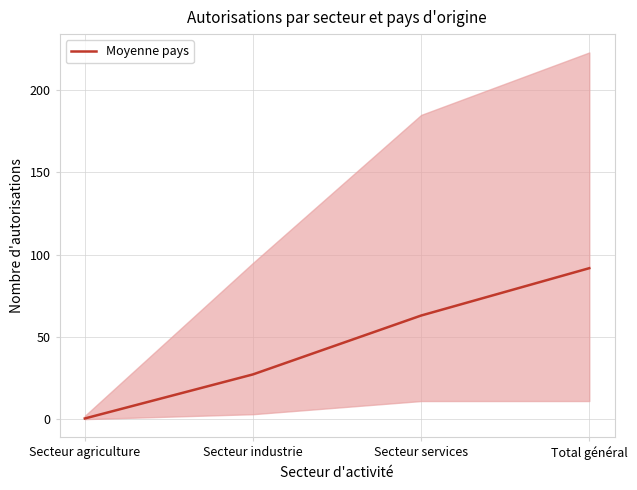

What is the value of the 2nd point from the left?

27.2